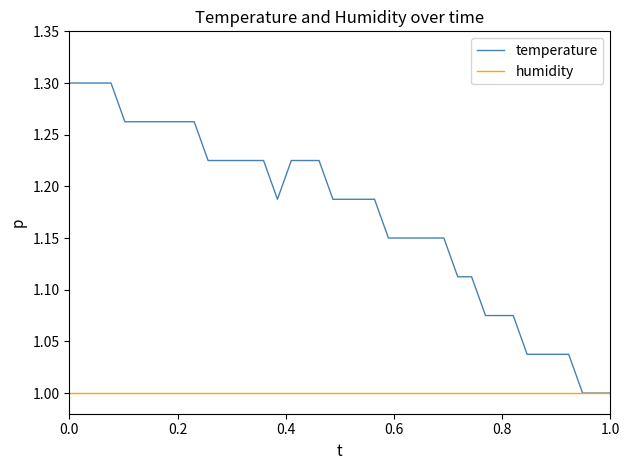

List the series in order of their peak value, lowest first.

humidity, temperature